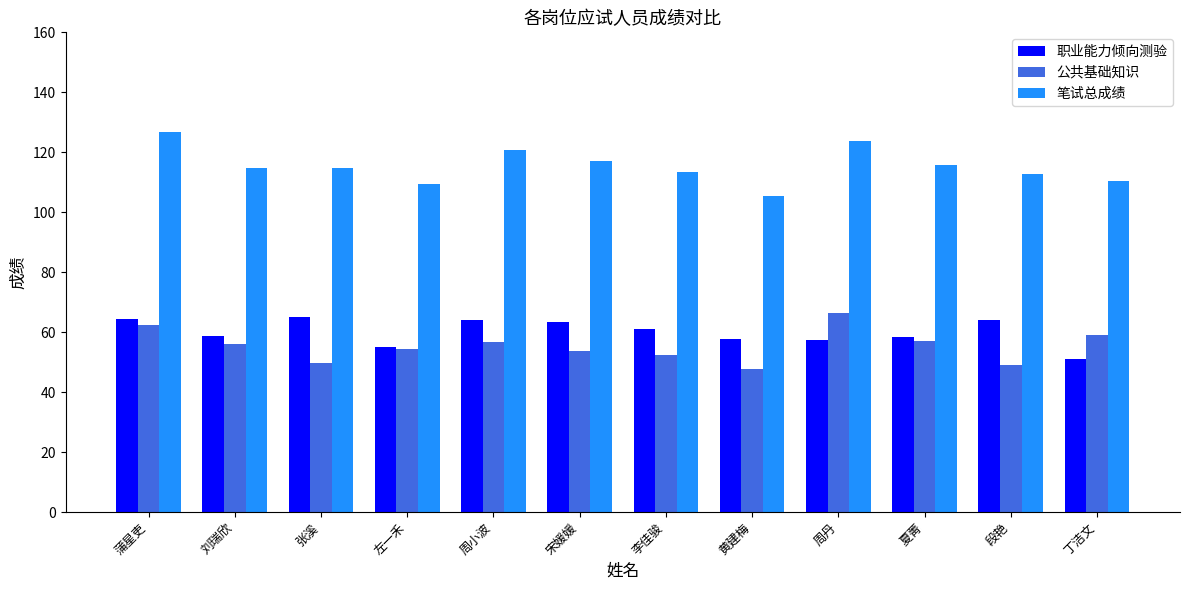

Read the 职业能力倾向测验 value at 左一禾.

54.9